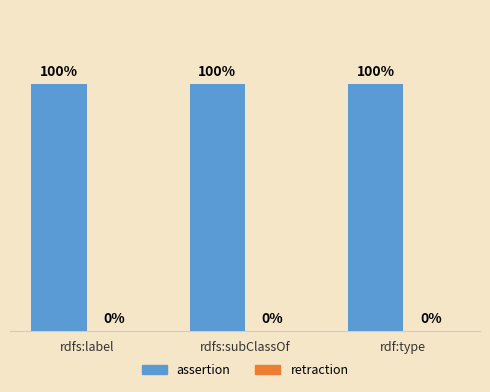

Reading left to right, extract all data points from this chart.

assertion: 1	1	1
retraction: 0	0	0